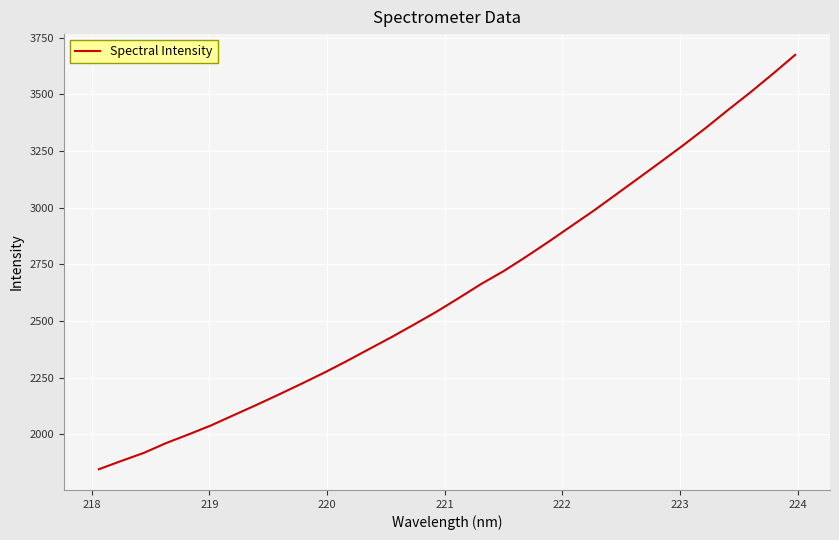

What is the maximum value shown in the chart?

3674.9